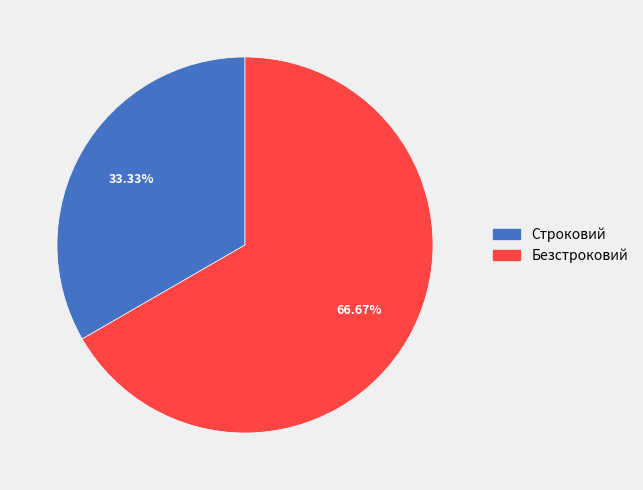

Is it true that Безстроковий is 67% of the pie?

True